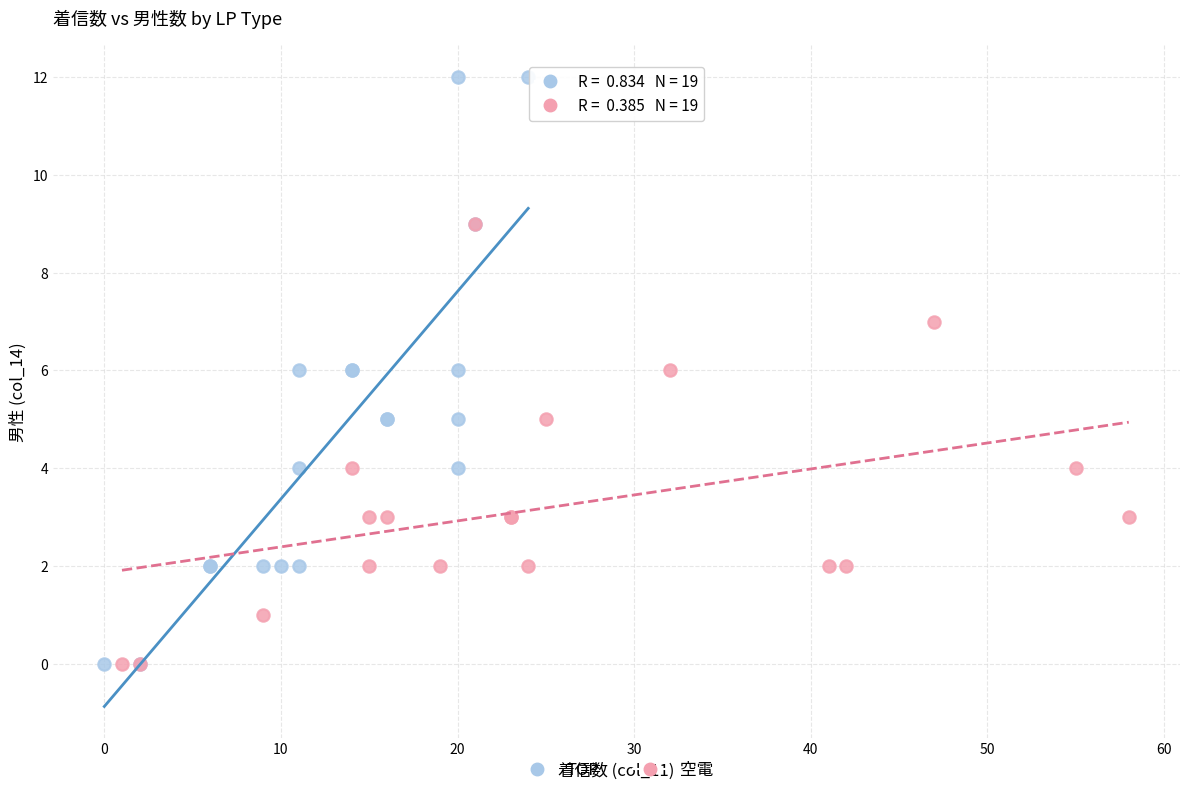

Which series reaches the maximum Y coordinate?

TOP